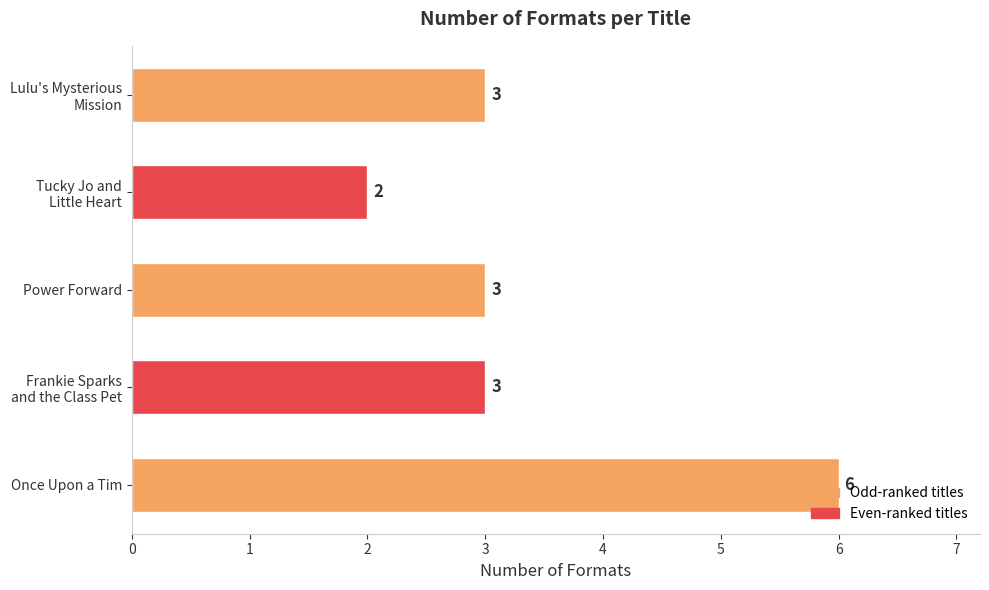

Approximately how many times larger is the value at Once Upon a Tim compared to Power Forward?

2.0